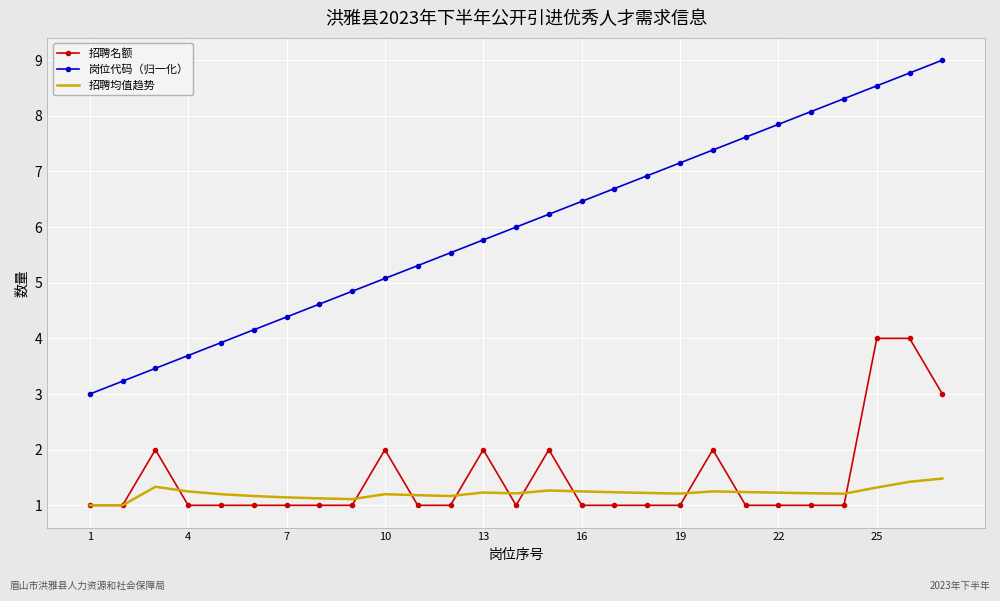

What is the difference between the maximum and minimum values in the 招聘均值趋势 series?

0.5